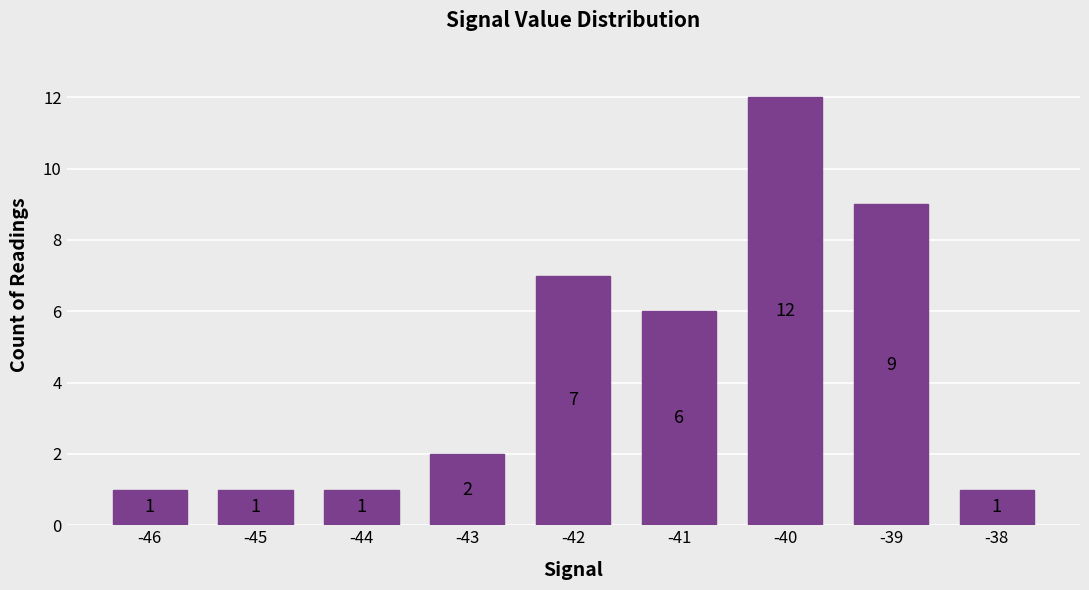

What is the change in value from -46 to -40?

+11